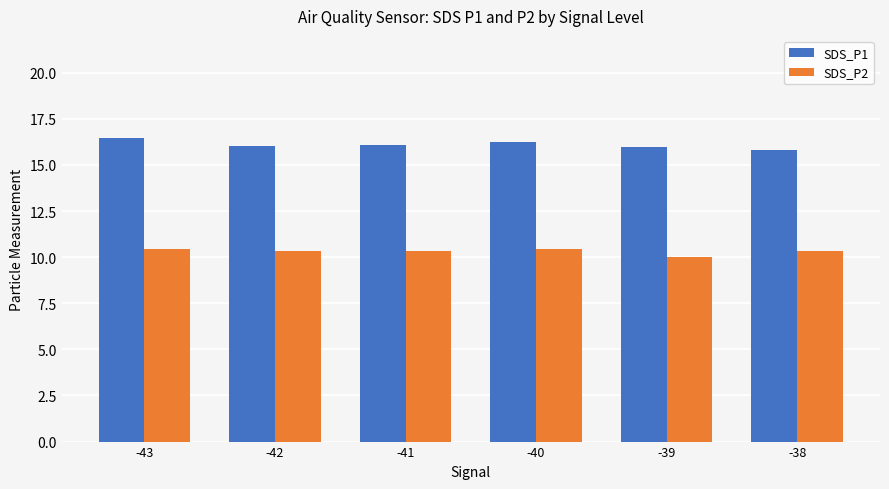

At which label does SDS_P1 first exceed 16?

-43